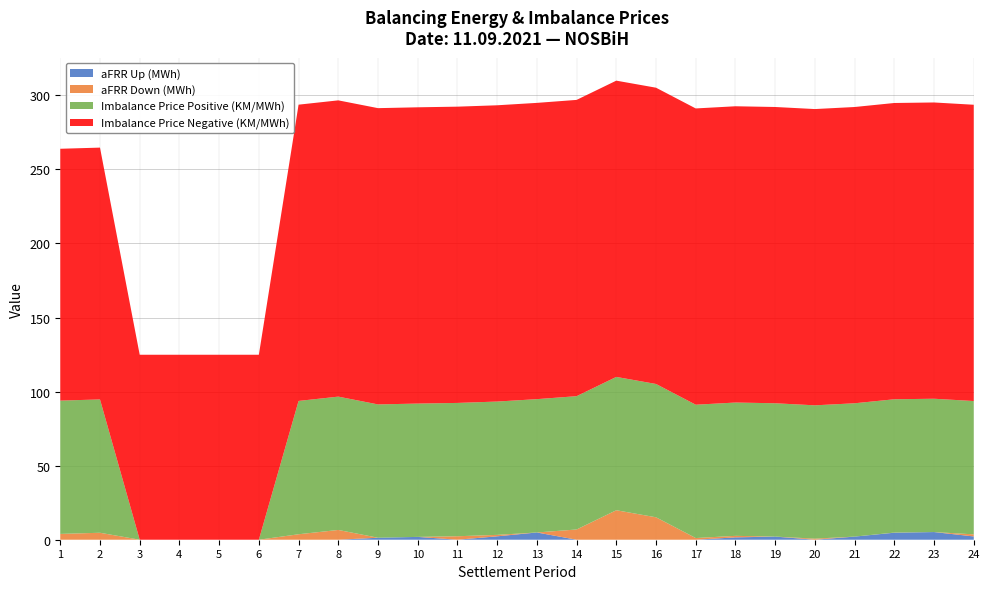

Reading right to left, what are all the values shown in this chart?

aFRR Up (MWh): 2.2	5.2	4.7	2.1	0.0	2.1	1.6	0.0	0.0	0.0	0.0	4.9	2.3	0.0	1.9	1.3	0.0	0.0	0.0	0.0	0.0	0.0	0.0	0.0
aFRR Down (MWh): 1.4	0.0	0.1	0.0	0.7	0.0	1.0	1.1	15.1	19.9	6.9	0.0	1.0	2.3	0.0	0.0	6.6	3.7	0.0	0.0	0.0	0.0	4.7	3.9
Imbalance Price Positive (KM/MWh): 90.0	90.0	90.0	90.0	90.0	90.0	90.0	90.0	90.0	90.0	90.0	90.0	90.0	90.0	90.0	90.0	90.0	90.0	0.0	0.0	0.0	0.0	90.0	90.0
Imbalance Price Negative (KM/MWh): 200.0	200.0	200.0	200.0	200.0	200.0	200.0	200.0	200.0	200.0	200.0	200.0	200.0	200.0	200.0	200.0	200.0	200.0	124.9	124.9	124.9	124.9	170.0	170.0